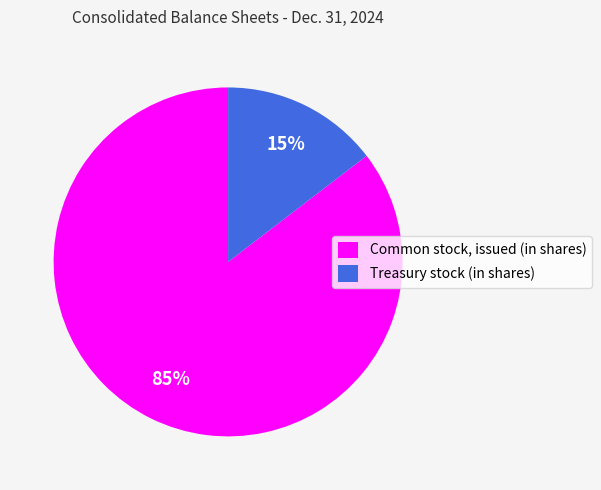

To the nearest percent, what percentage of the pie is Treasury stock (in shares)?

15%